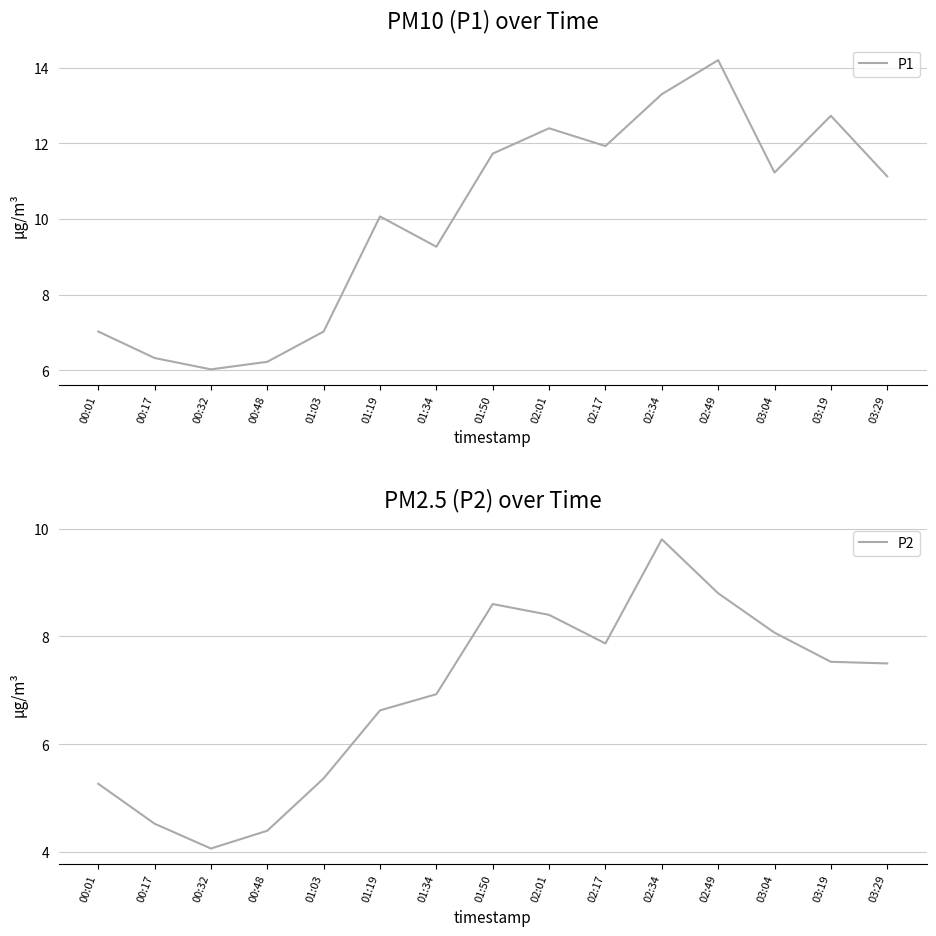

What is the difference between the P1 values at 01:03 and 00:48?

0.8